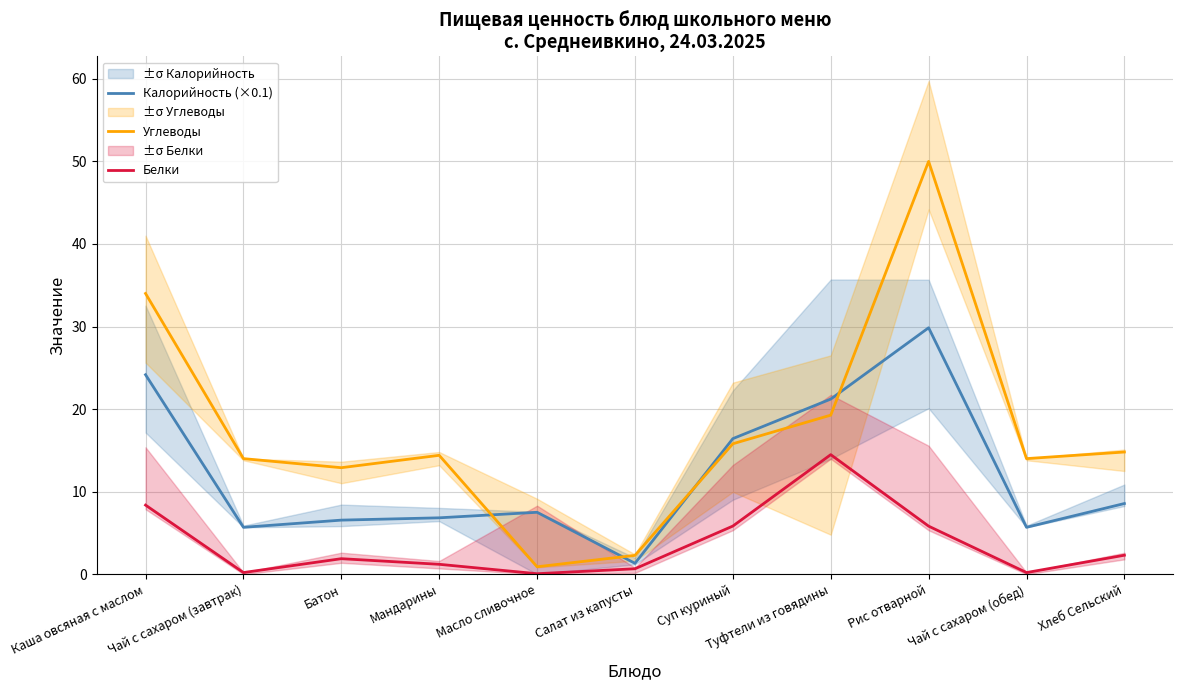

At which label does Белки reach its minimum?

Масло сливочное